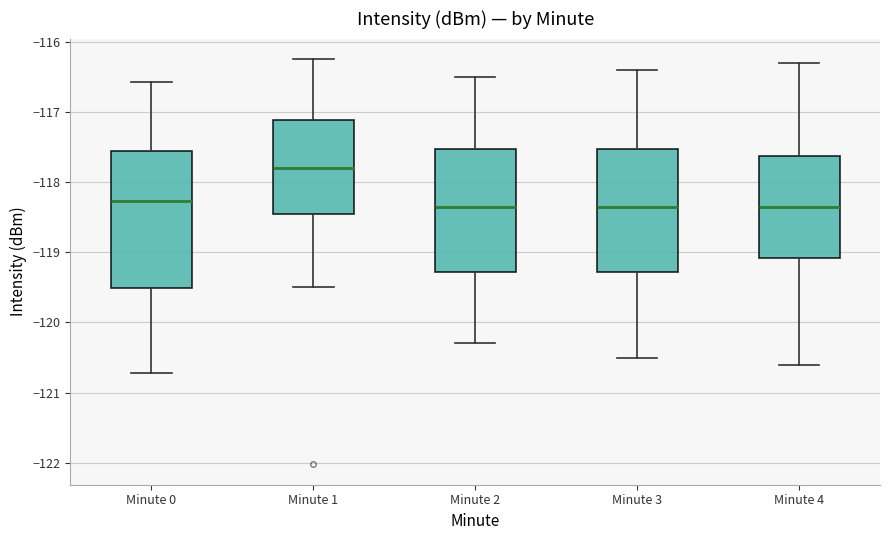

Which box has the highest median line?

Minute 1